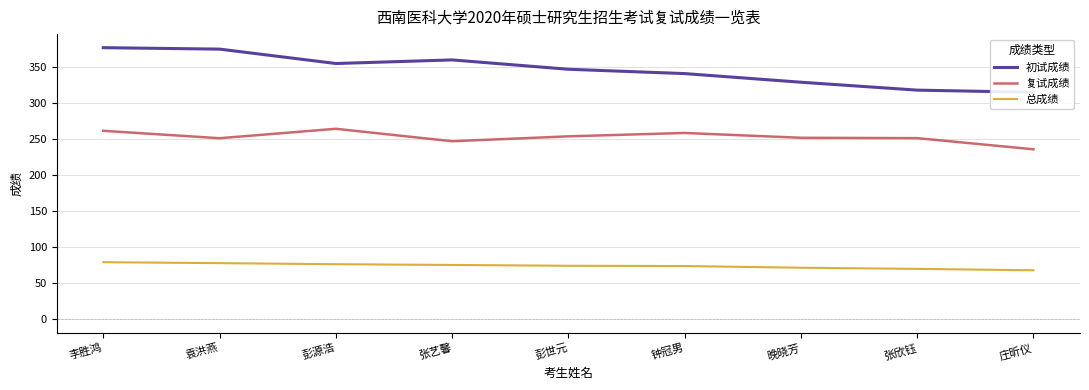

Which series has the widest spread of values?

初试成绩